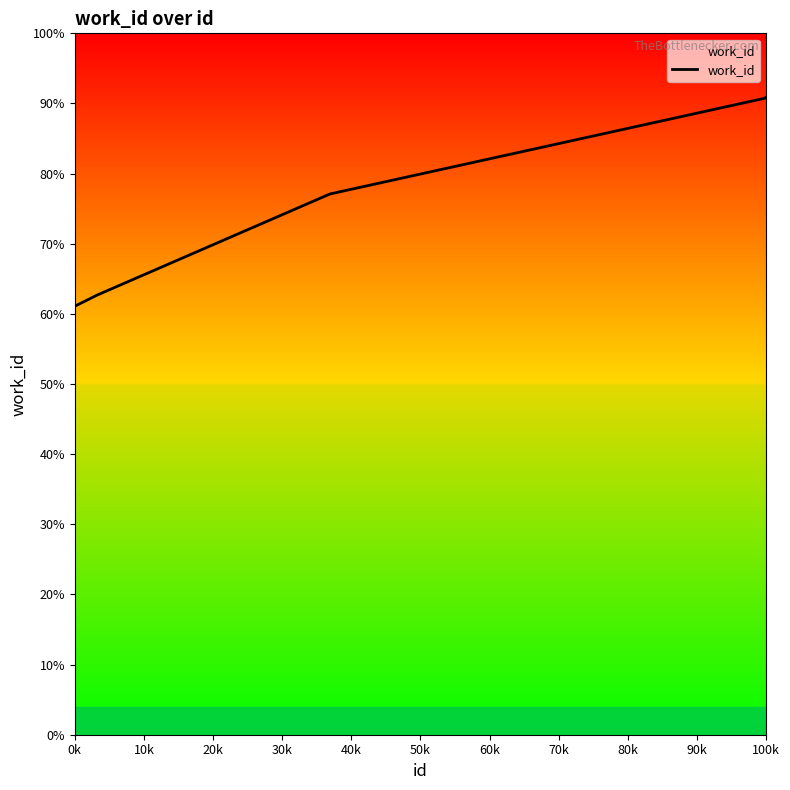

Does the chart display data point markers on the line(s)?

No